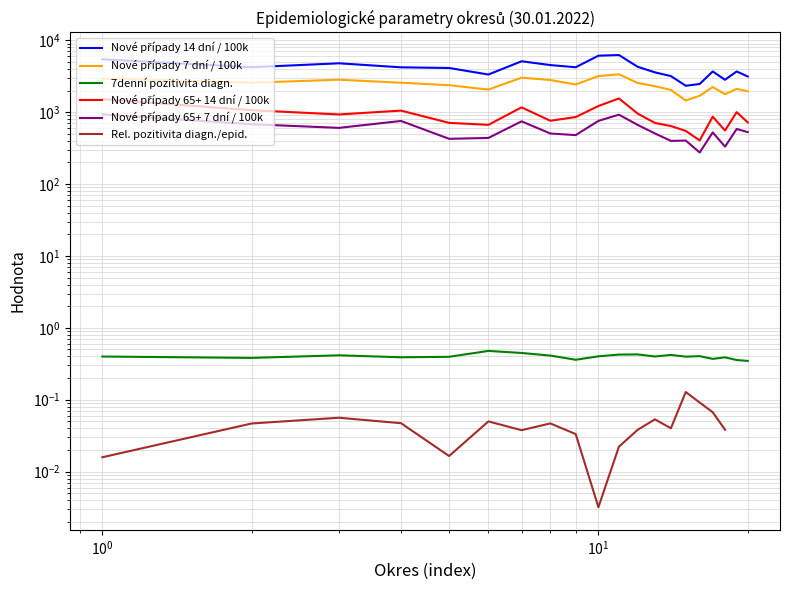

Is it true that Nové případy 65+ 7 dní / 100k equals 139.4 at 13?

False